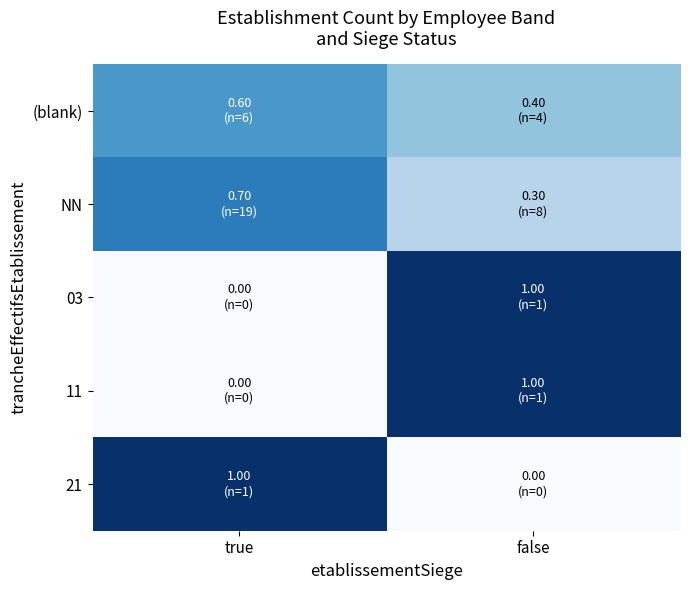

What is the difference between the highest and lowest values at true?

1.0